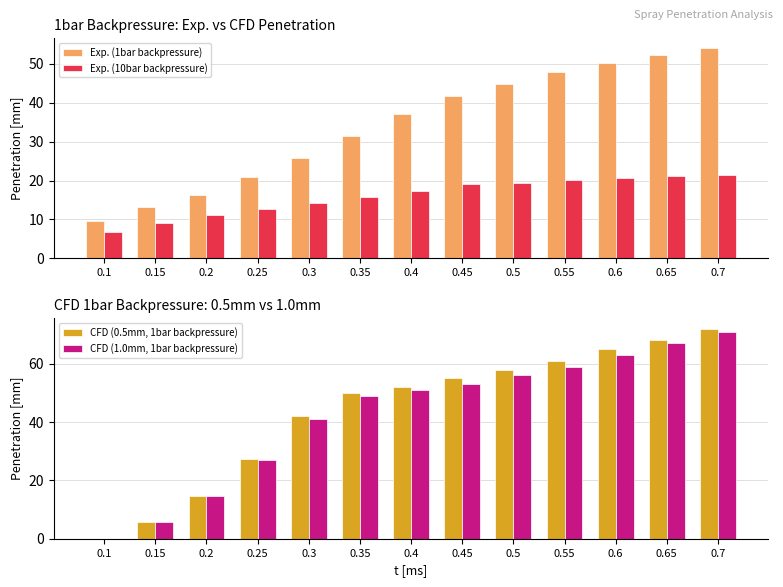

Which has a higher value, 0.25 or 0.2?

0.25